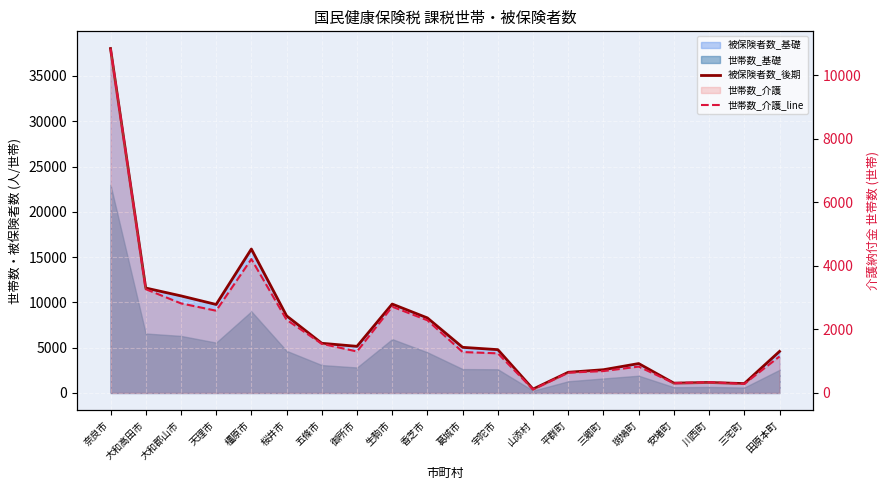

Reading left to right, what are all the values shown in this chart?

被保険者数_後期: 奈良市=38024	大和高田市=11586	大和郡山市=10719	天理市=9770	橿原市=15891	桜井市=8515	五條市=5484	御所市=5148	生駒市=9816	香芝市=8283	葛城市=5038	宇陀市=4782	山添村=426	平群町=2283	三郷町=2566	斑鳩町=3246	安堵町=1084	川西町=1156	三宅町=1036	田原本町=4585
世帯数_介護_line: 奈良市=10841	大和高田市=3268	大和郡山市=2820	天理市=2589	橿原市=4214	桜井市=2304	五條市=1548	御所市=1306	生駒市=2716	香芝市=2288	葛城市=1288	宇陀市=1247	山添村=110	平群町=640	三郷町=689	斑鳩町=830	安堵町=310	川西町=340	三宅町=287	田原本町=1149